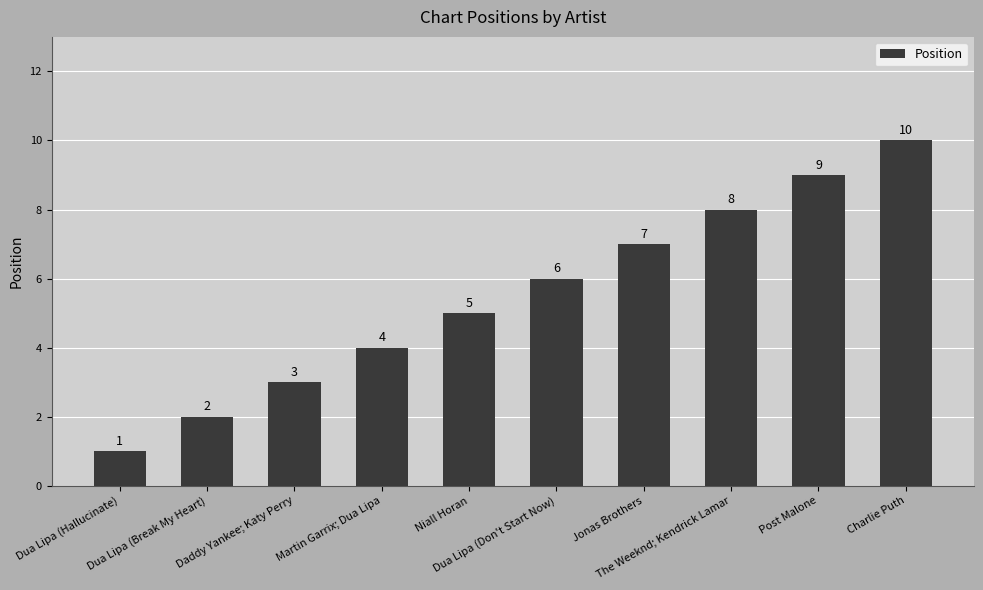

Rank the categories by value from lowest to highest.

Dua Lipa (Hallucinate), Dua Lipa (Break My Heart), Daddy Yankee; Katy Perry, Martin Garrix; Dua Lipa, Niall Horan, Dua Lipa (Don't Start Now), Jonas Brothers, The Weeknd; Kendrick Lamar, Post Malone, Charlie Puth